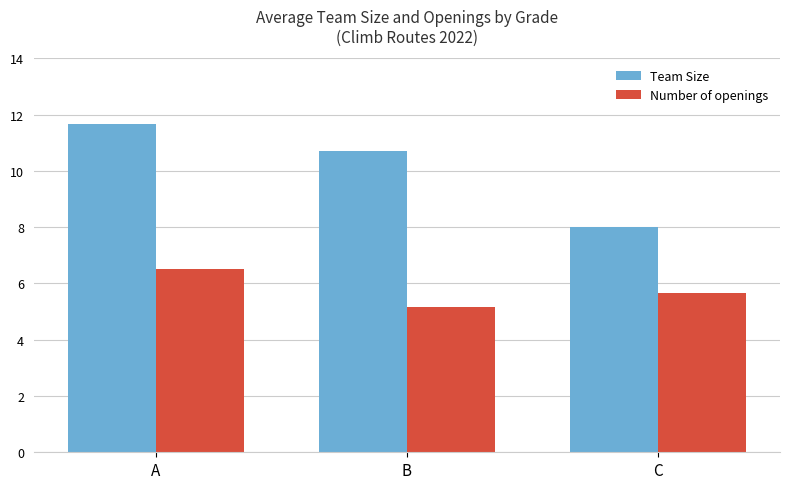

How many bars are there in each group?

2